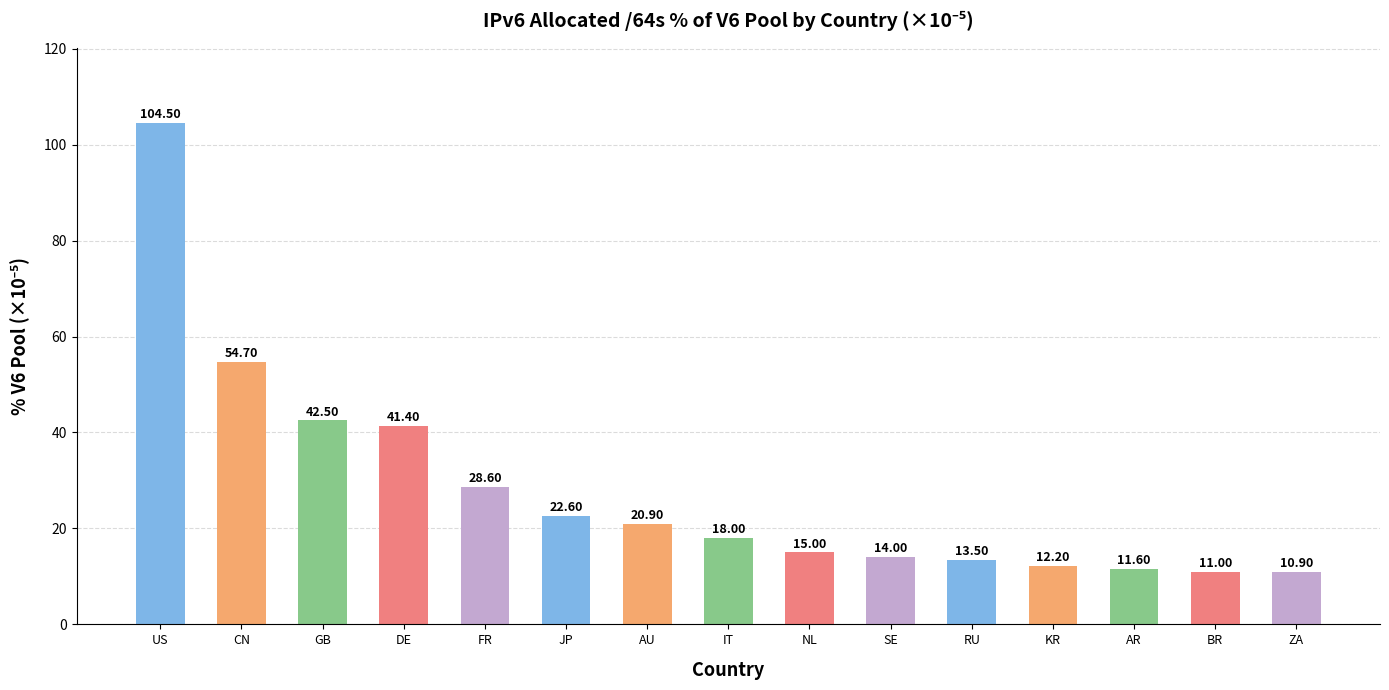

At which category does the chart reach its minimum across all series?

ZA